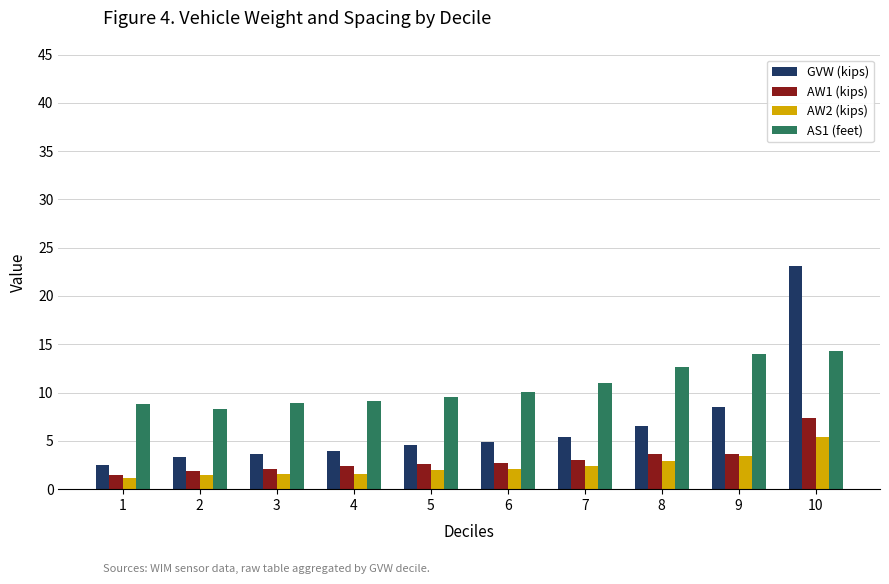

True or false: GVW (kips) has a value of 3.9 at 4.

True